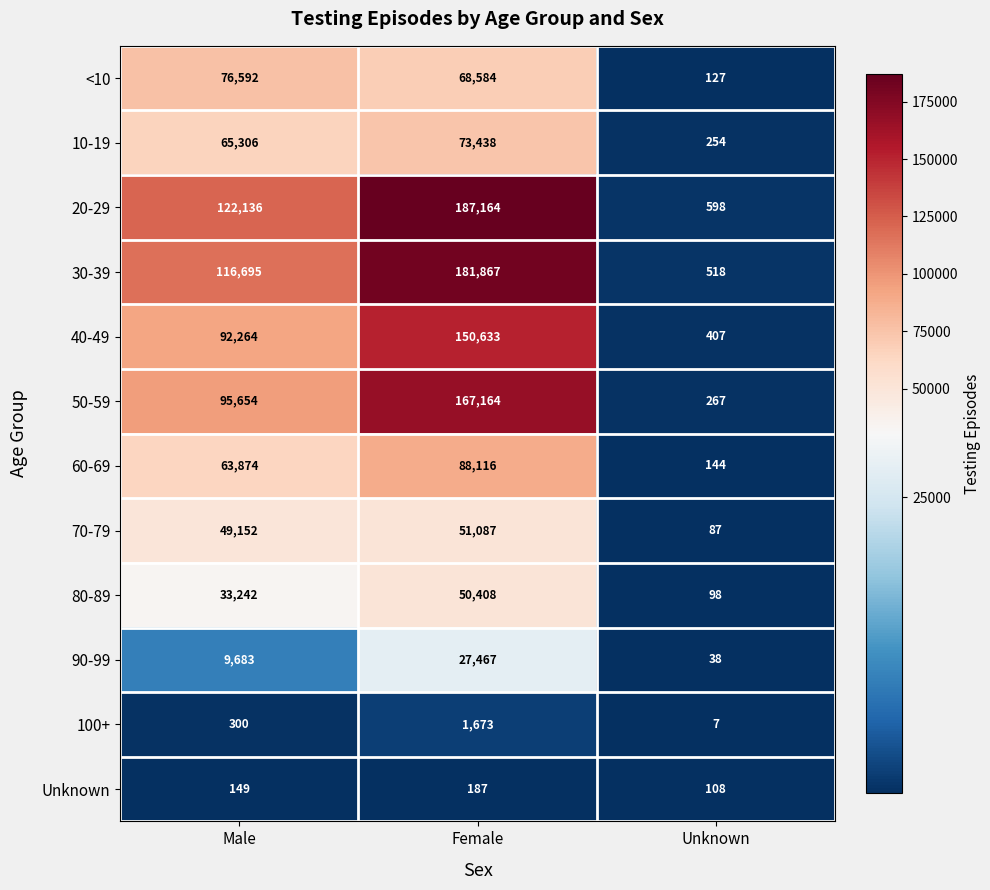

What is the sum of the 30-39 values at Female and Unknown?

182385